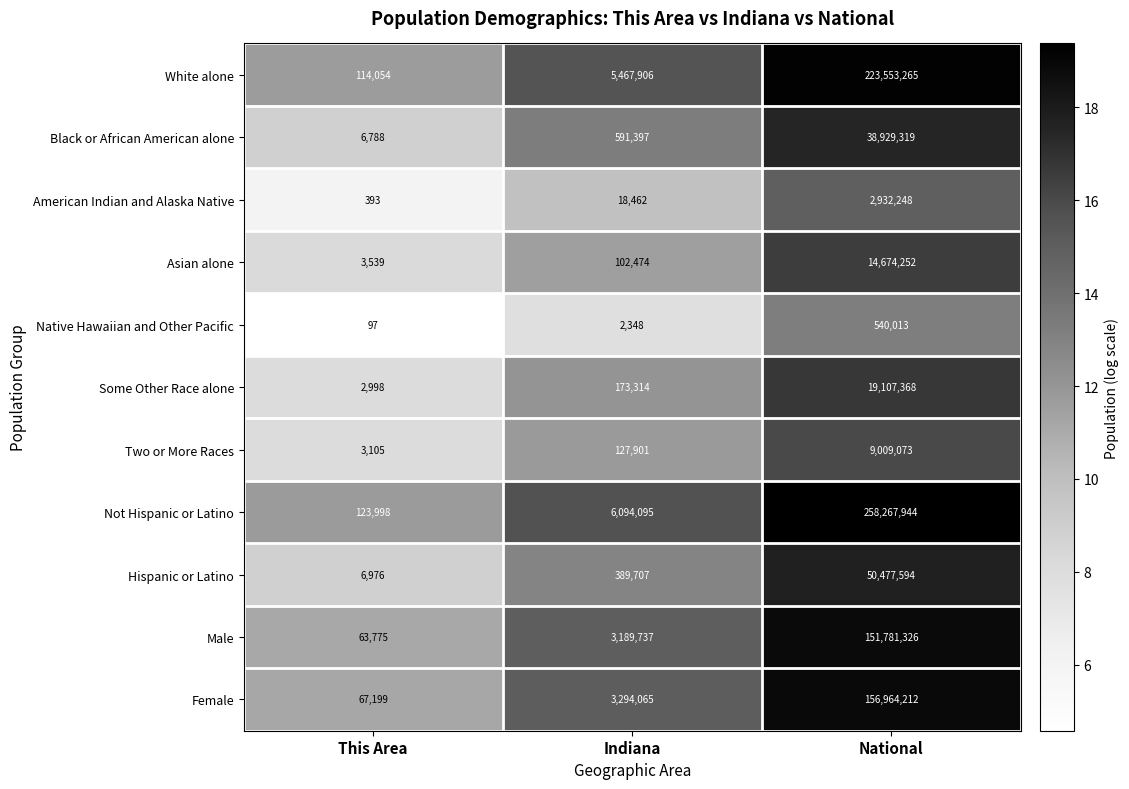

What is the difference between the White alone values at National and Indiana?

218085359